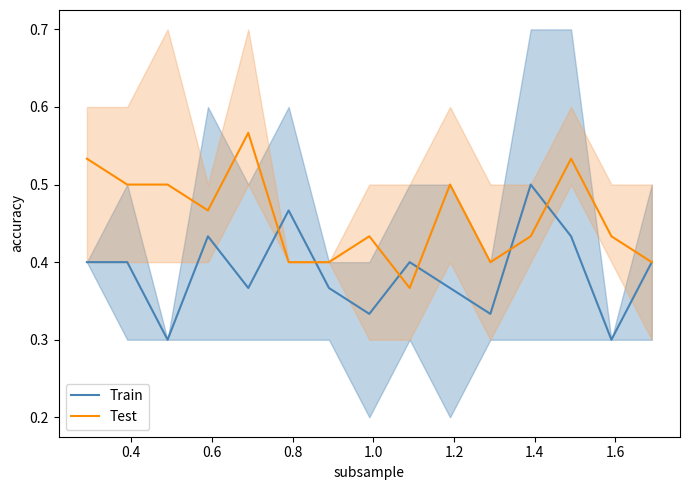

Which series has the largest total across all categories?

Test